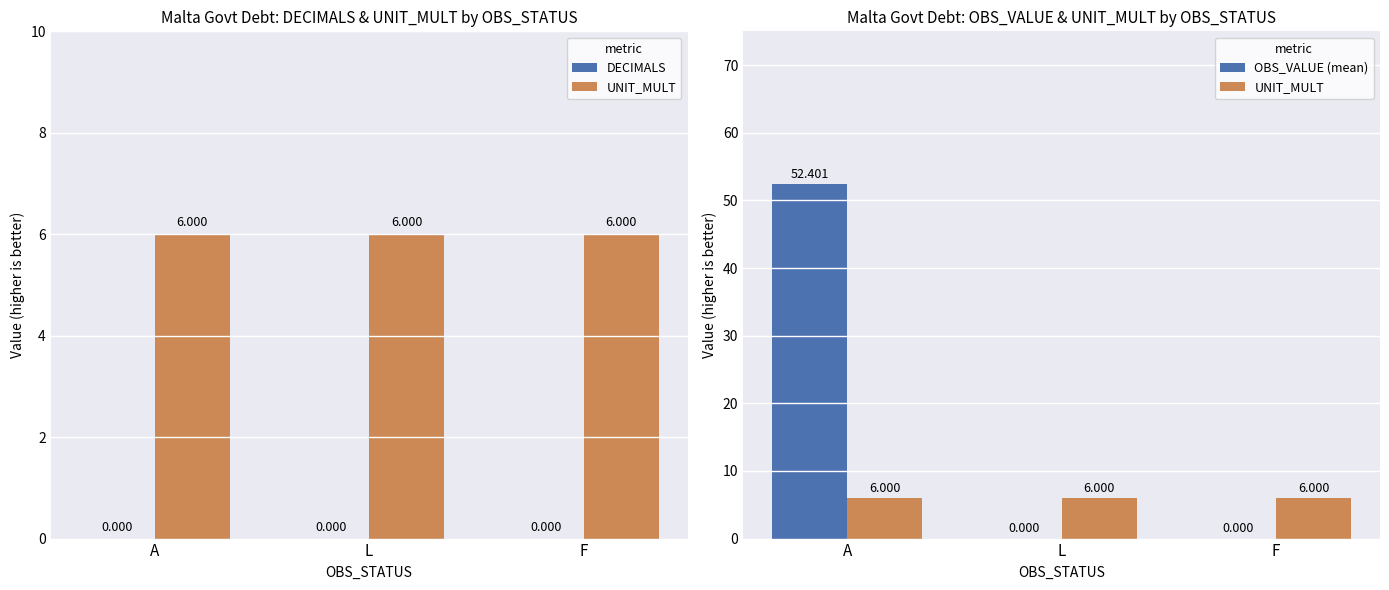

Which has a higher value, L or F?

L